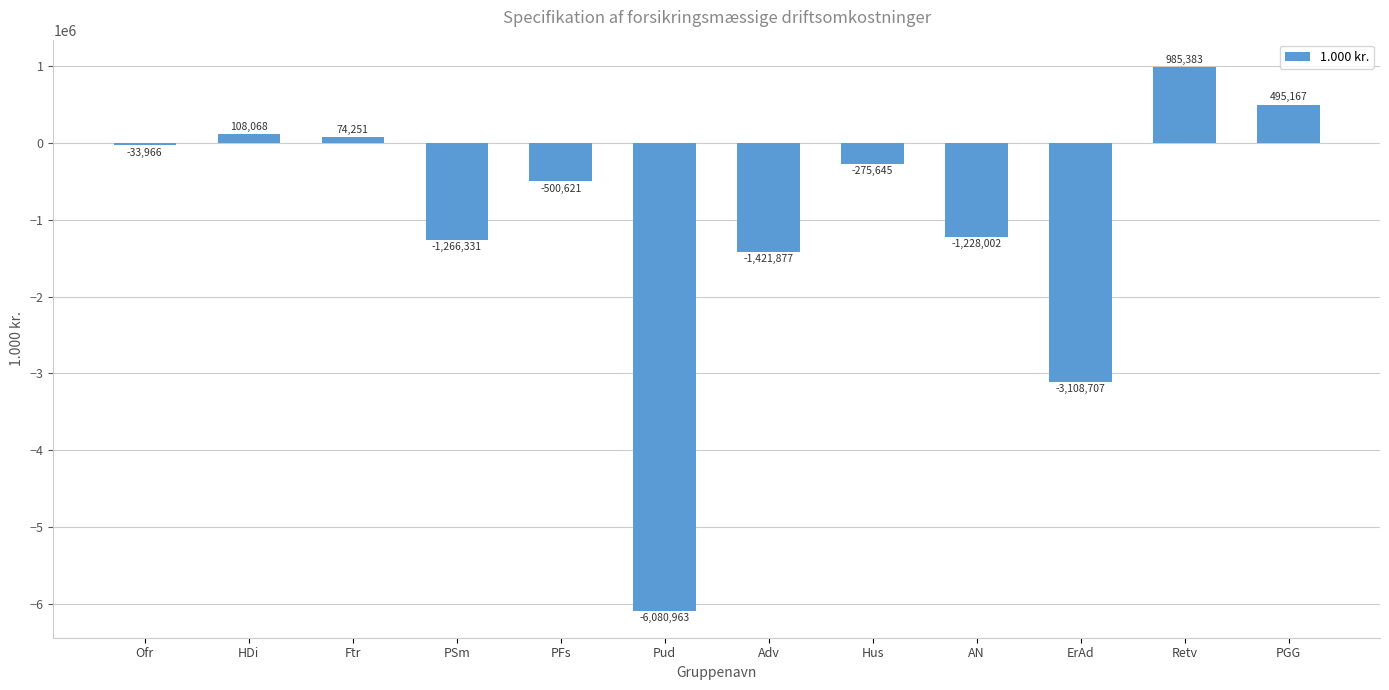

At which label is the value closest to -2547790?

ErAd